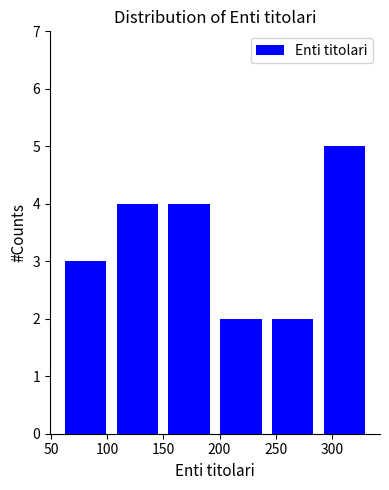

Reading left to right, list every bar in this chart as the range it spans on the x-axis followed by its height. Neither the bar edges nor the heights are printed on the chart, so give them approximately, as read against the axes.

58 to 104: 3
104 to 150: 4
150 to 196: 4
196 to 242: 2
242 to 288: 2
288 to 334: 5